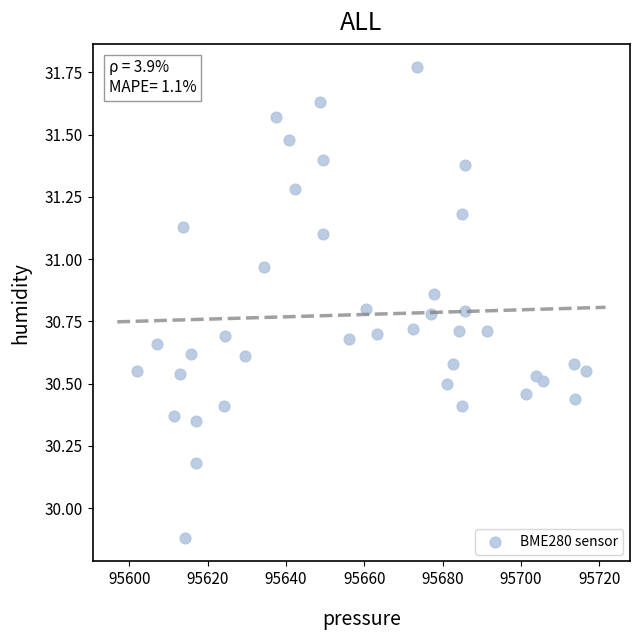

What is the range of Y values (max minus min)?

1.9